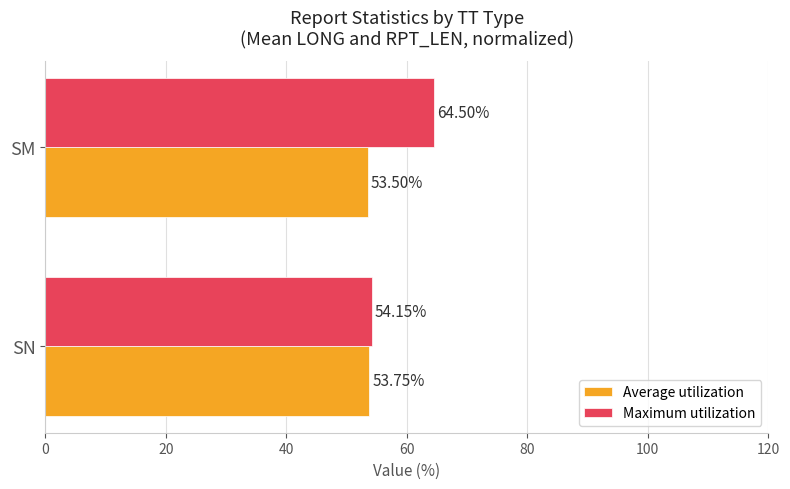

Which series changed the most between SN and SM?

Maximum utilization